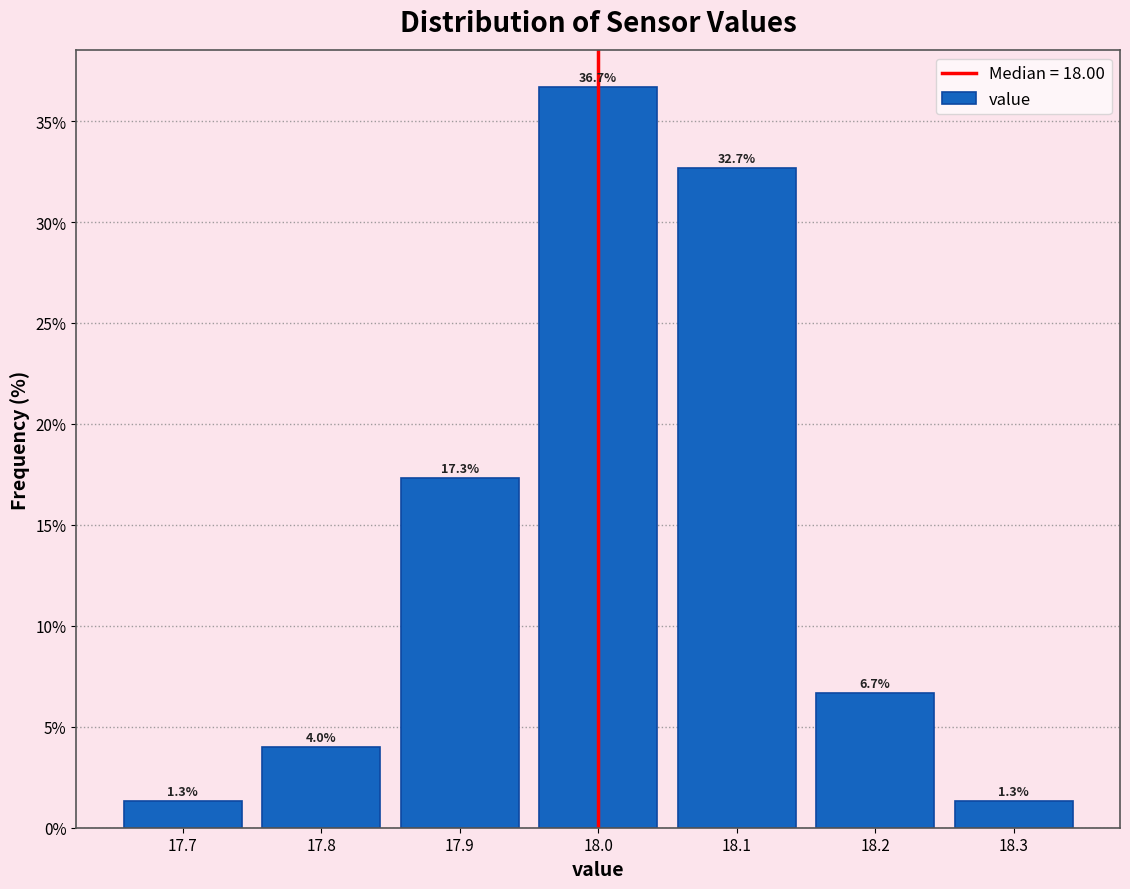

How tall is the bar that spans 17.65 to 17.75 on the x-axis?

1.3